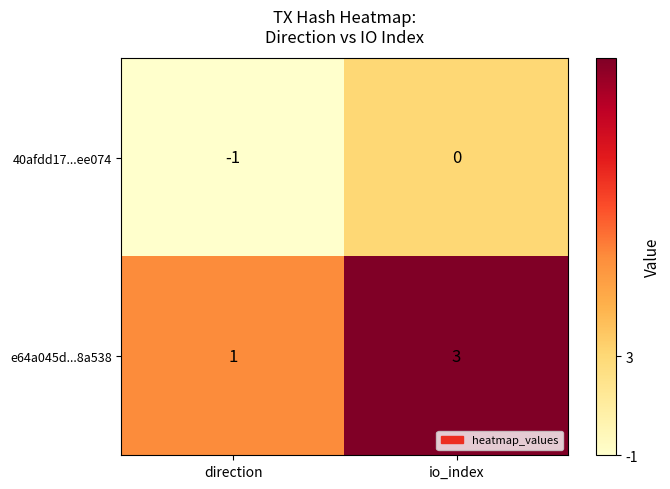

How many data points does each series have?

2